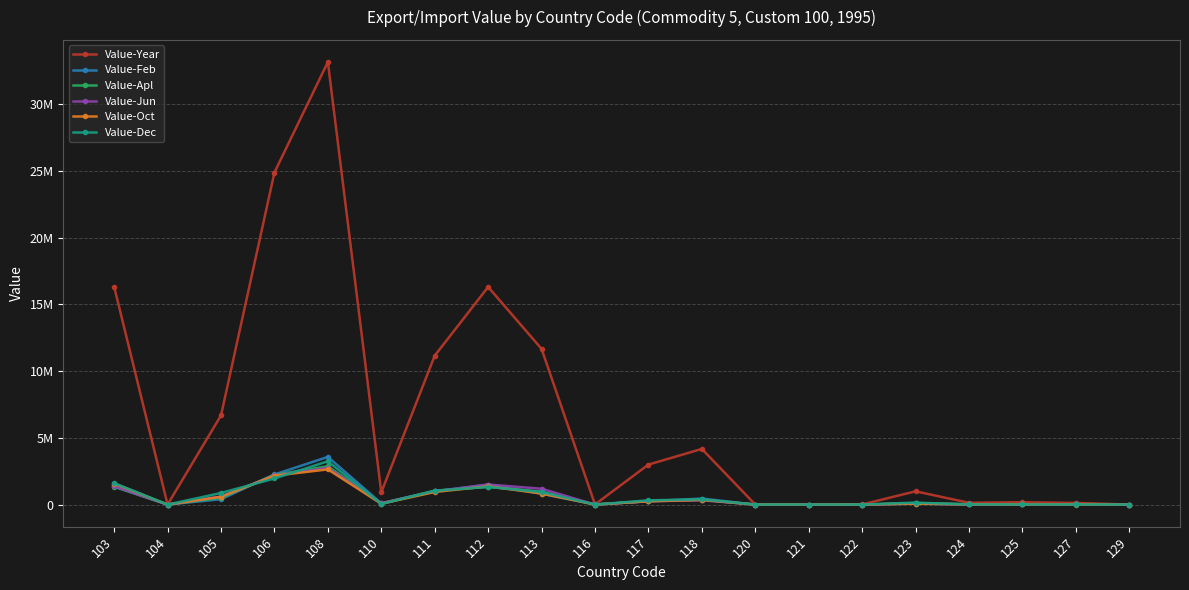

What is the difference between the maximum and minimum values in the Value-Jun series?

2744409